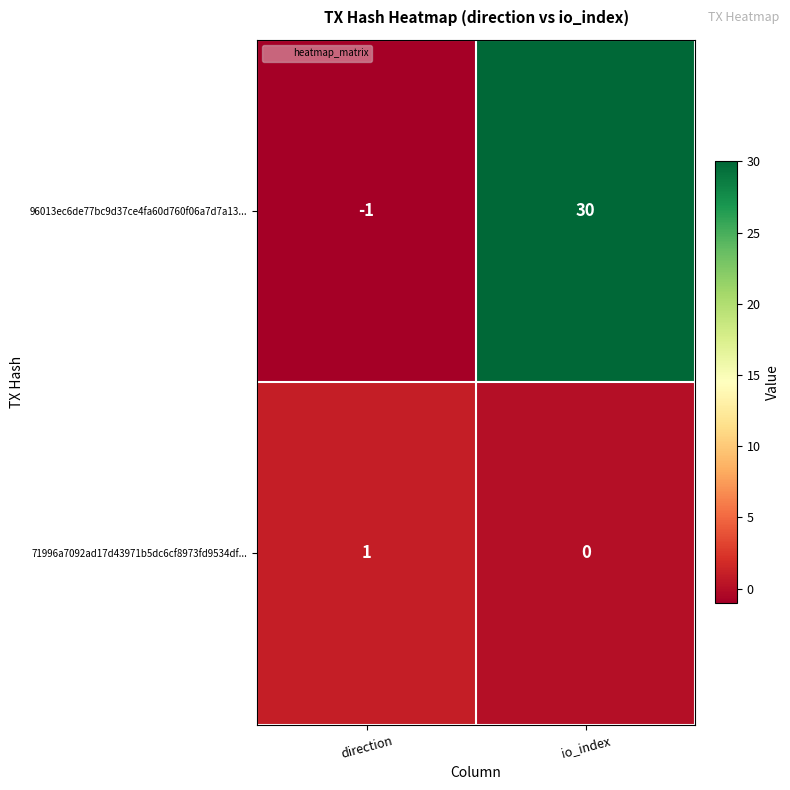

At which category does the chart reach its peak across all series?

io_index